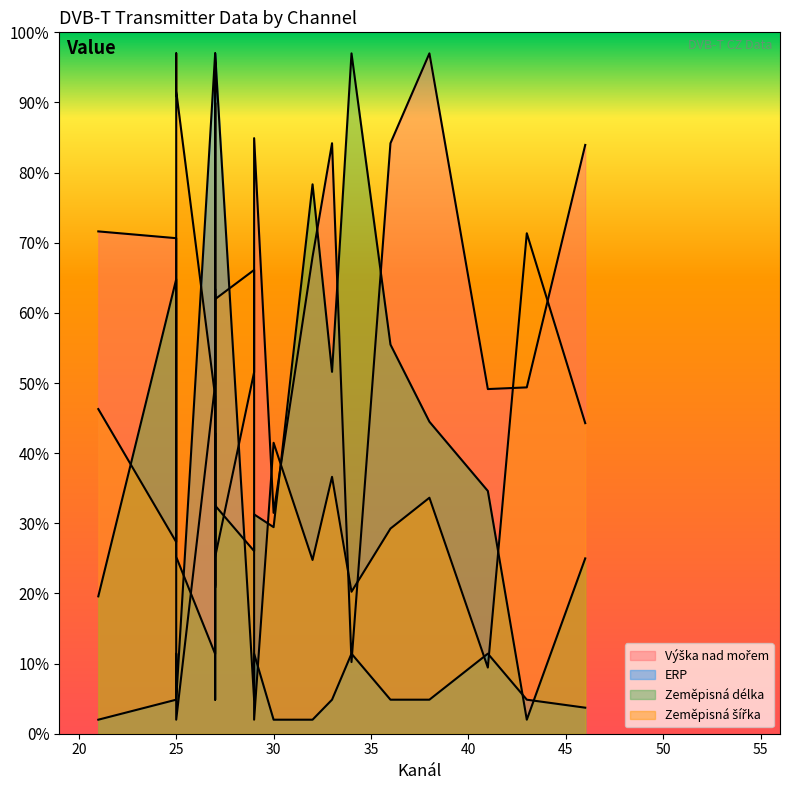

What is the value of the Zeměpisná šířka point at the 1st from the left?

46.3